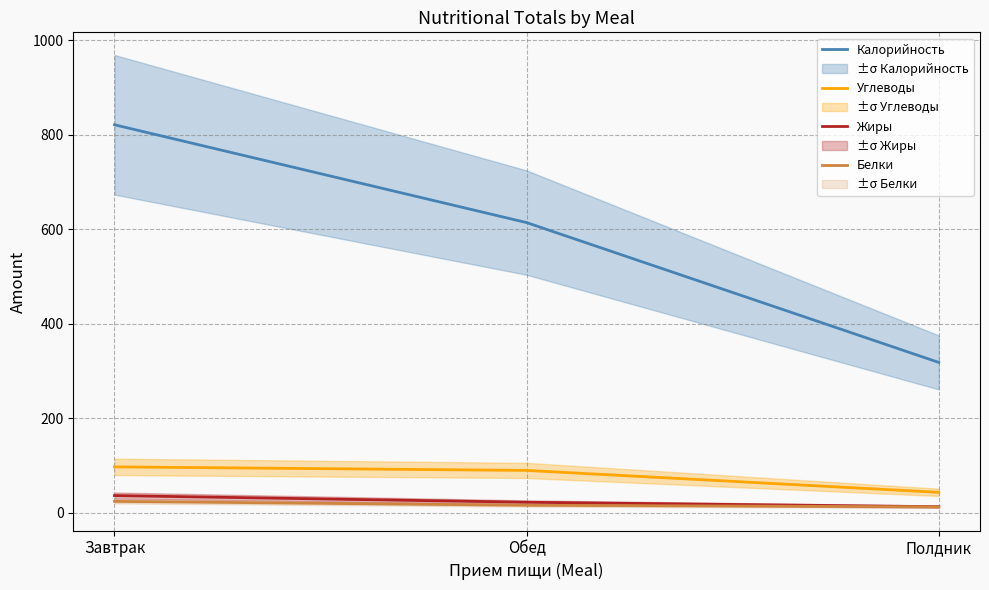

Which series has the largest total across all categories?

Калорийность